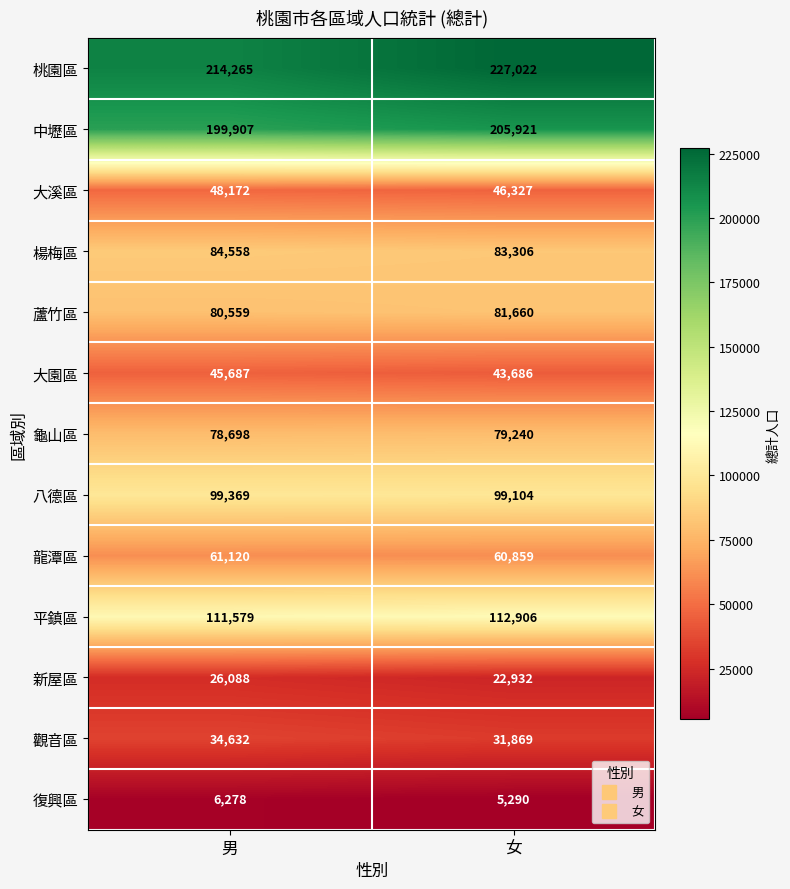

What is the difference between the highest and lowest values at 男?

207987